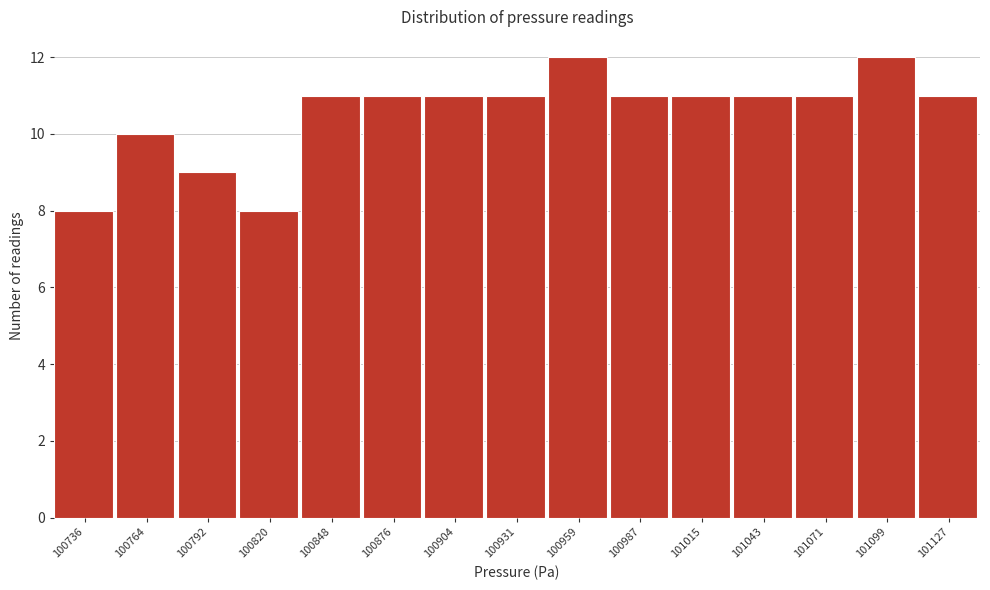

Reading right to left, what are all the values shown in this chart?

101127=11	101099=12	101071=11	101043=11	101015=11	100987=11	100959=12	100931=11	100904=11	100876=11	100848=11	100820=8	100792=9	100764=10	100736=8